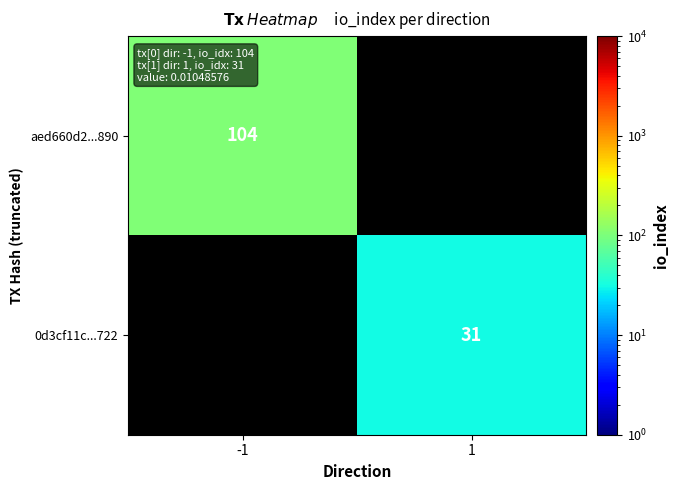

The value of 0d3cf11c...722 at 1 is 15. True or false?

False